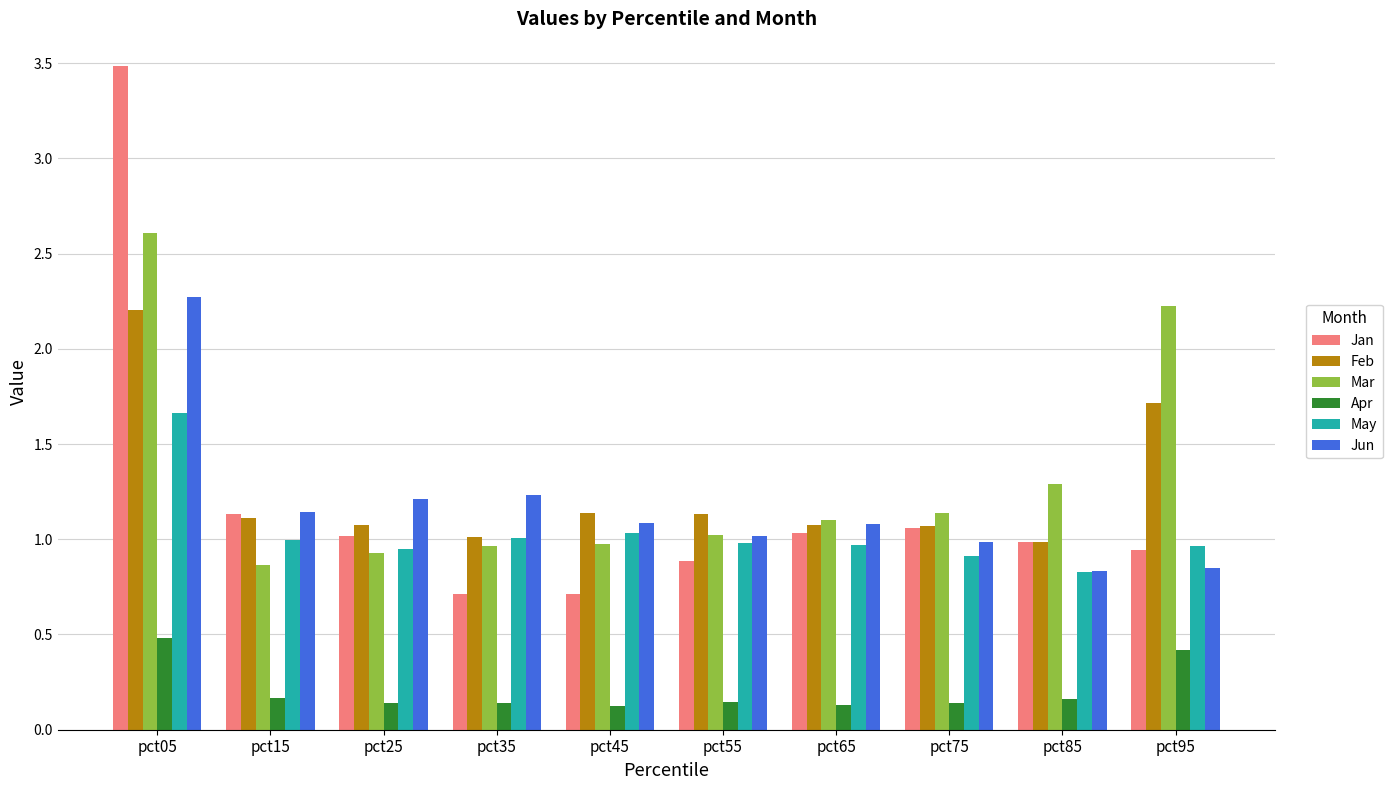

What is the sum of all Feb values?

12.5